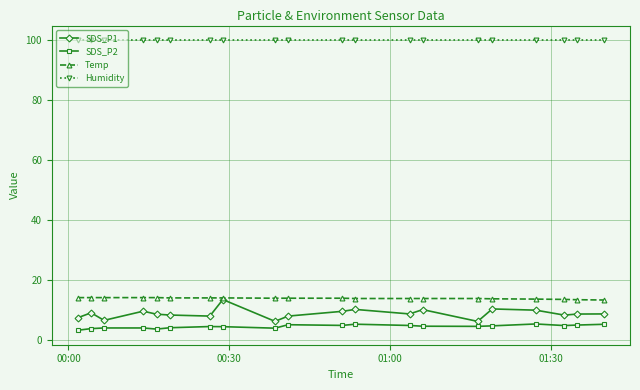

In SDS_P1, how many points are higher than both neighbors (excluding endpoints)?

6